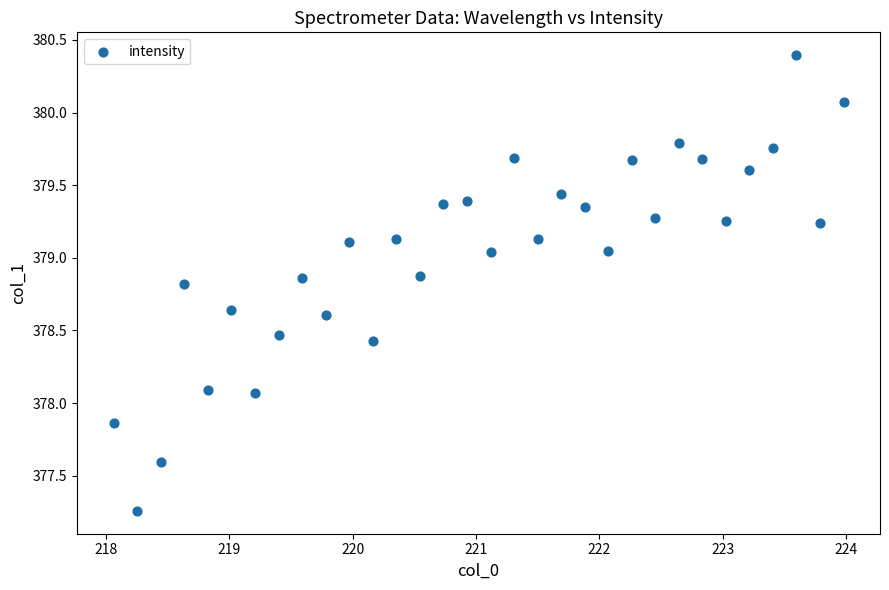

What is the range of X values (max minus min)?

5.9